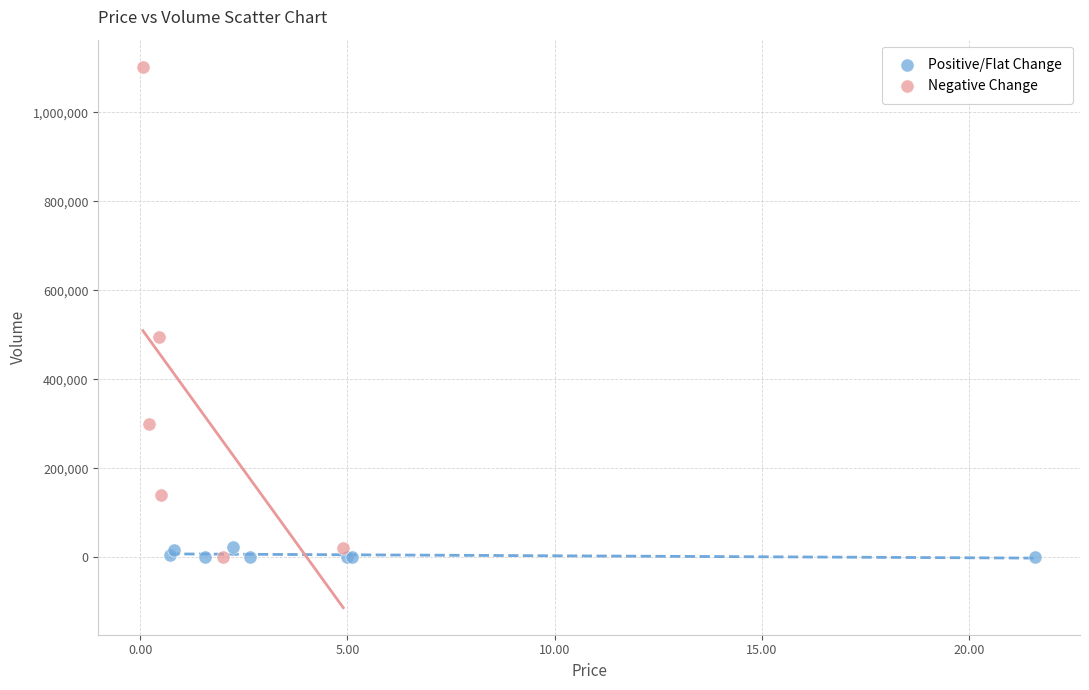

Which series reaches the maximum Y coordinate?

Negative Change